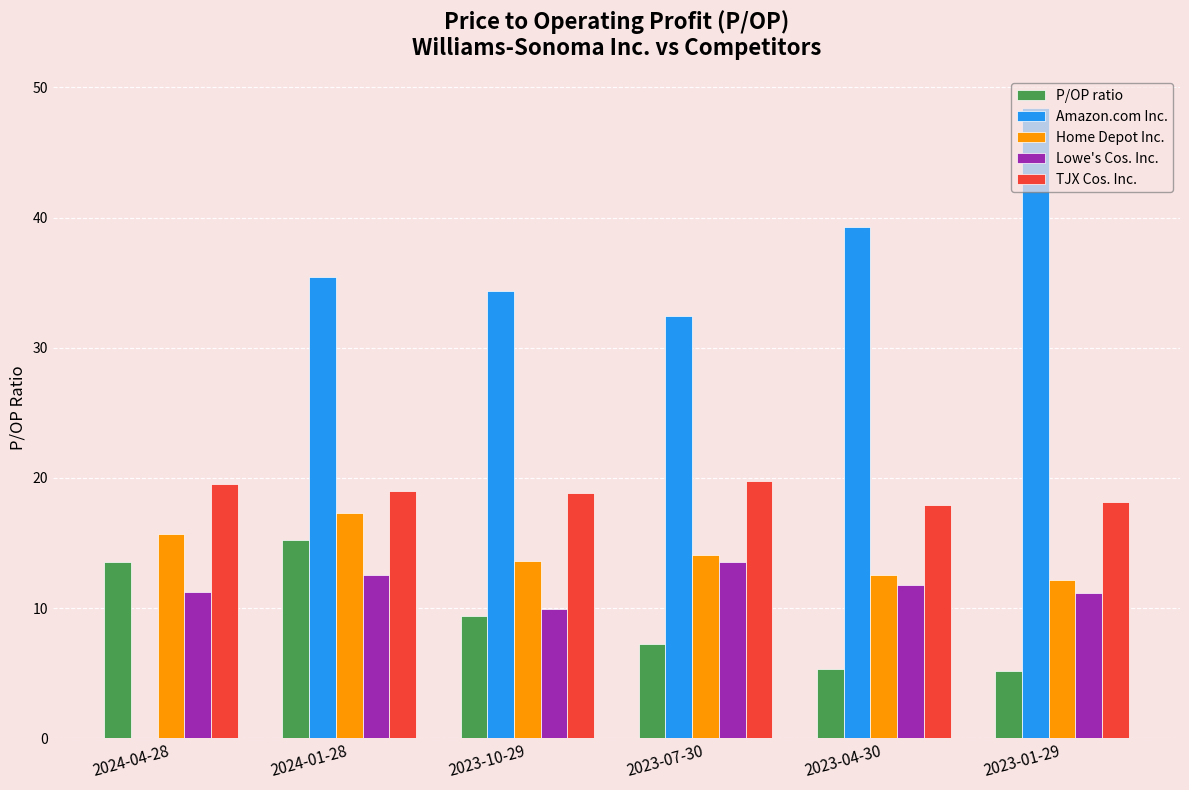

What is the approximate value of P/OP ratio at 2023-01-29?

5.2